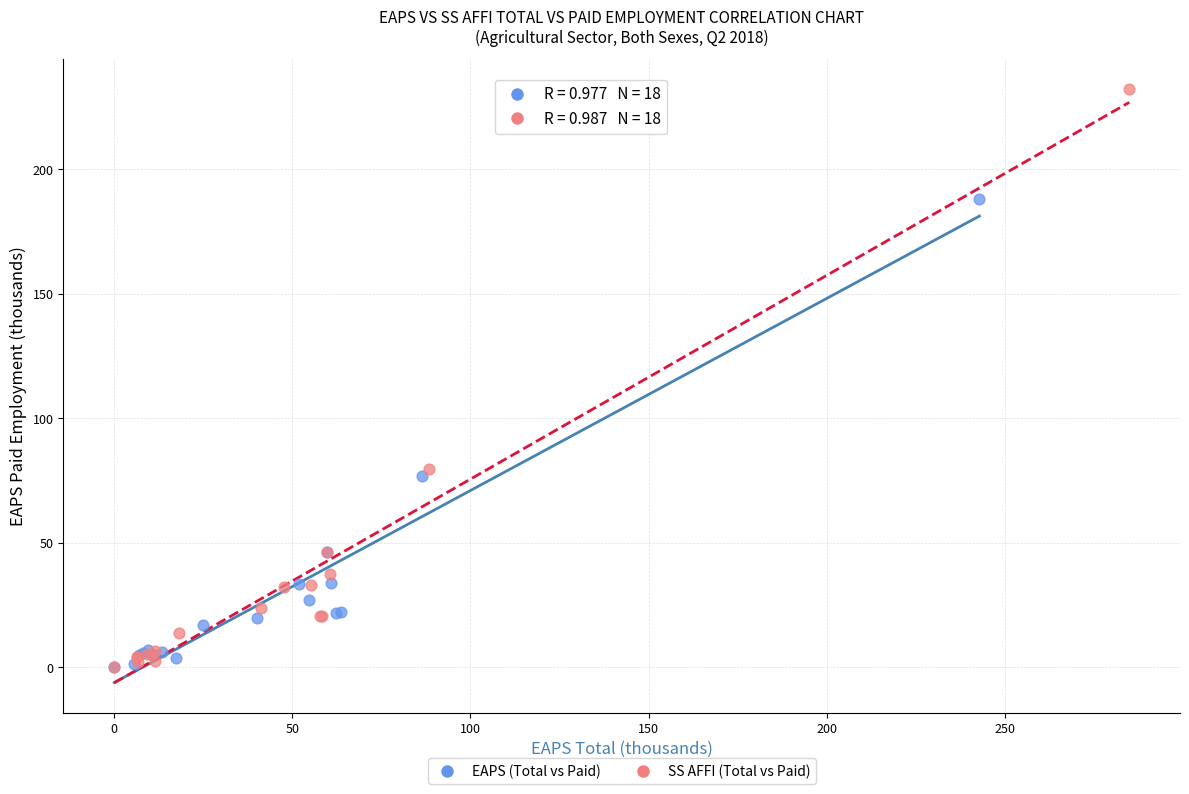

Which series contains the highest Y value?

SS AFFI (Total vs Paid)